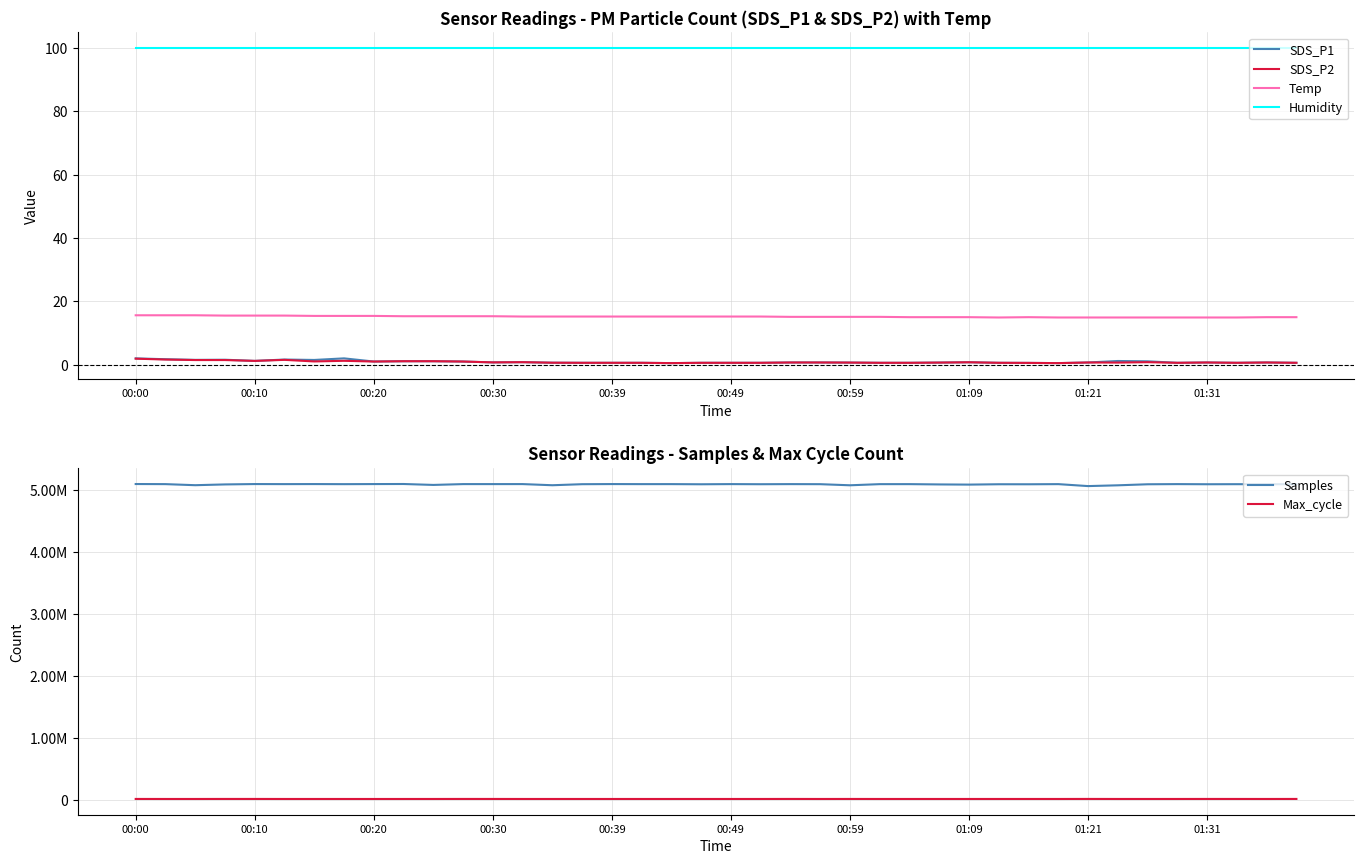

How many data points does each series have?

40